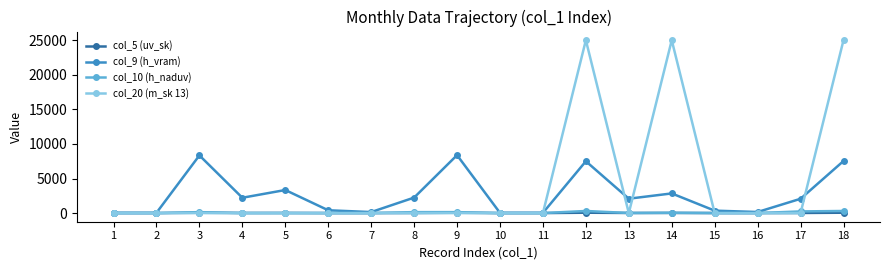

Which series has the largest total across all categories?

col_20 (m_sk 13)